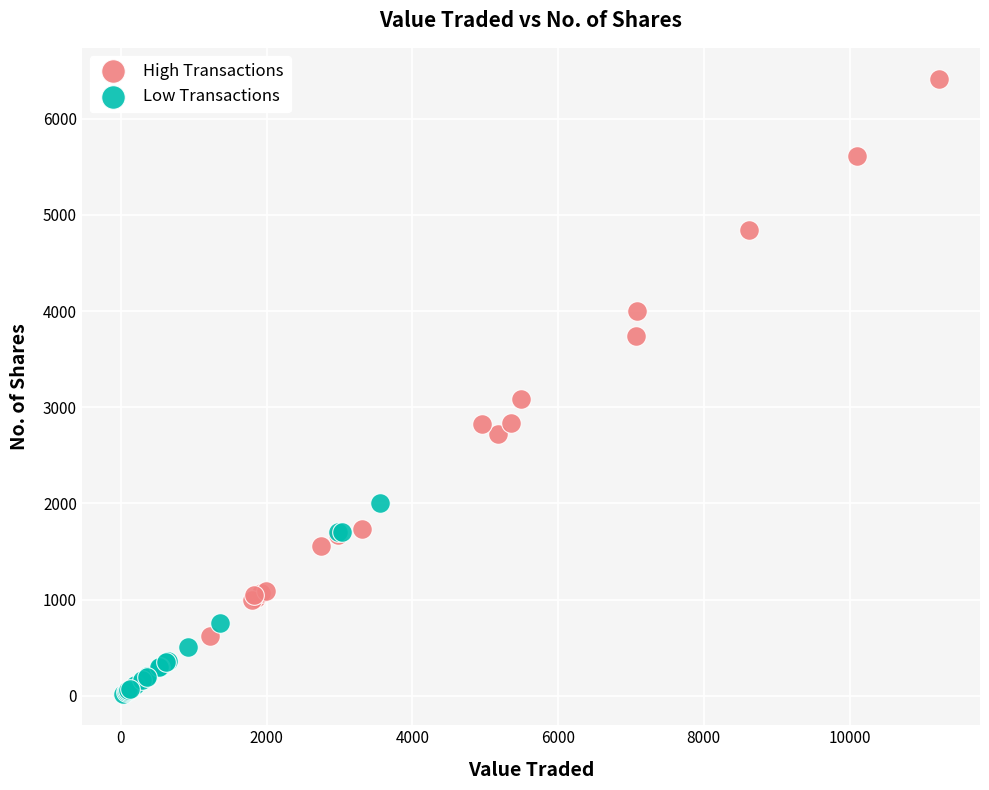

Which series reaches the maximum Y coordinate?

High Transactions